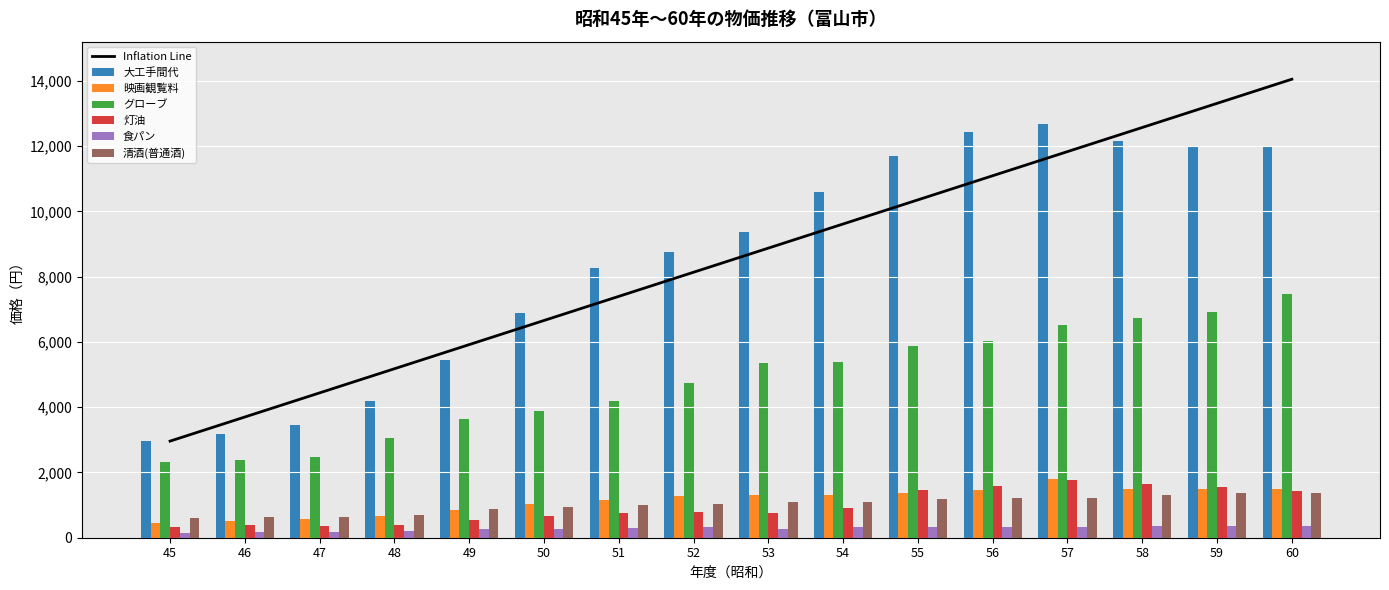

What is the average value of the 清酒(普通酒) series?

1018